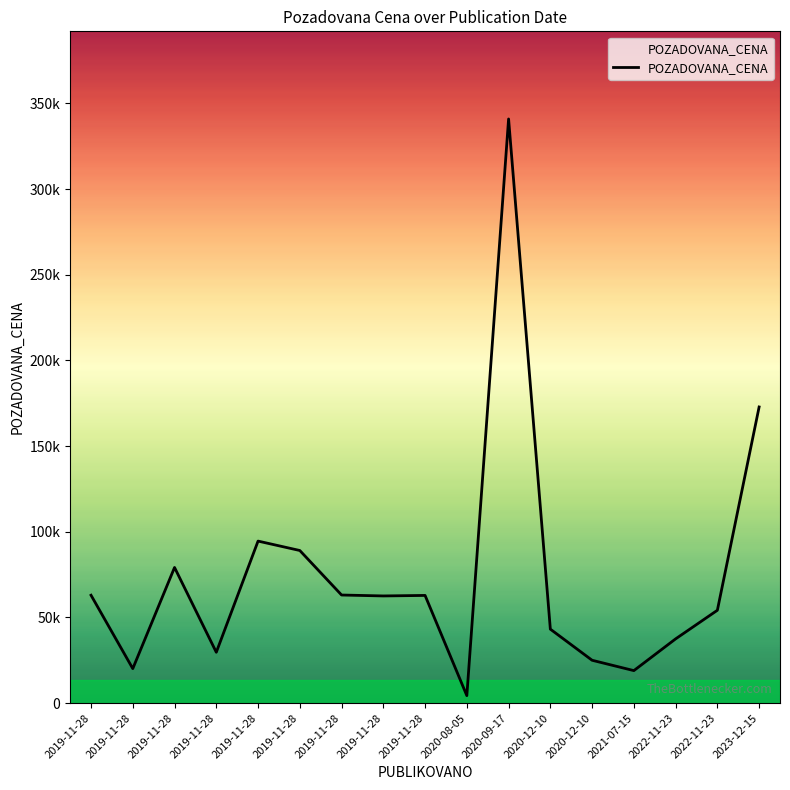

Where is the first local minimum?

2019-11-28